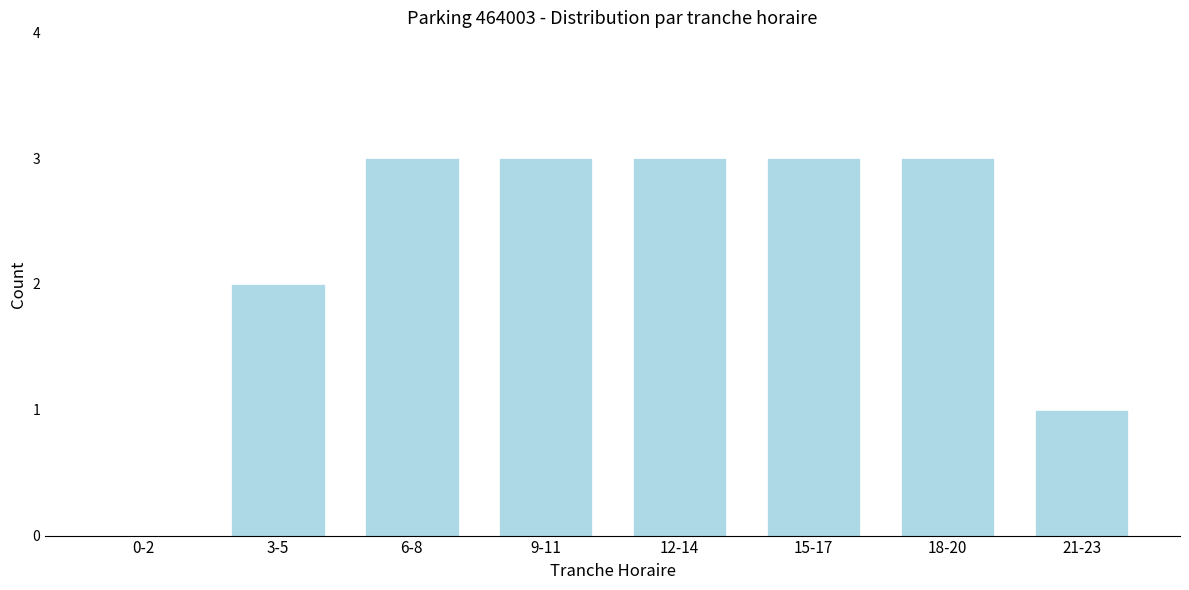

Reading right to left, transcribe all the data shown in this chart.

21-23=1	18-20=3	15-17=3	12-14=3	9-11=3	6-8=3	3-5=2	0-2=0